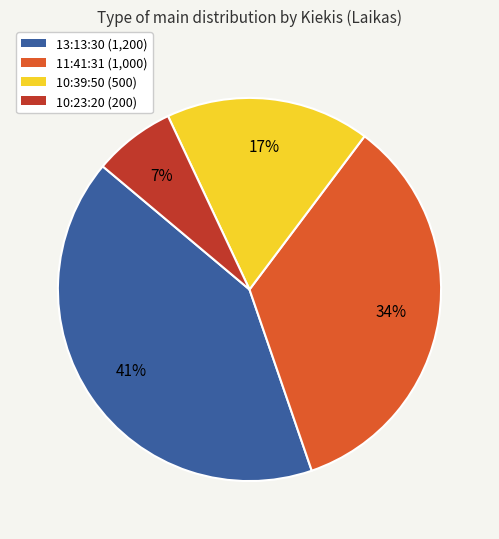

To the nearest percent, what is the difference between the largest and smallest slice percentages?

34%